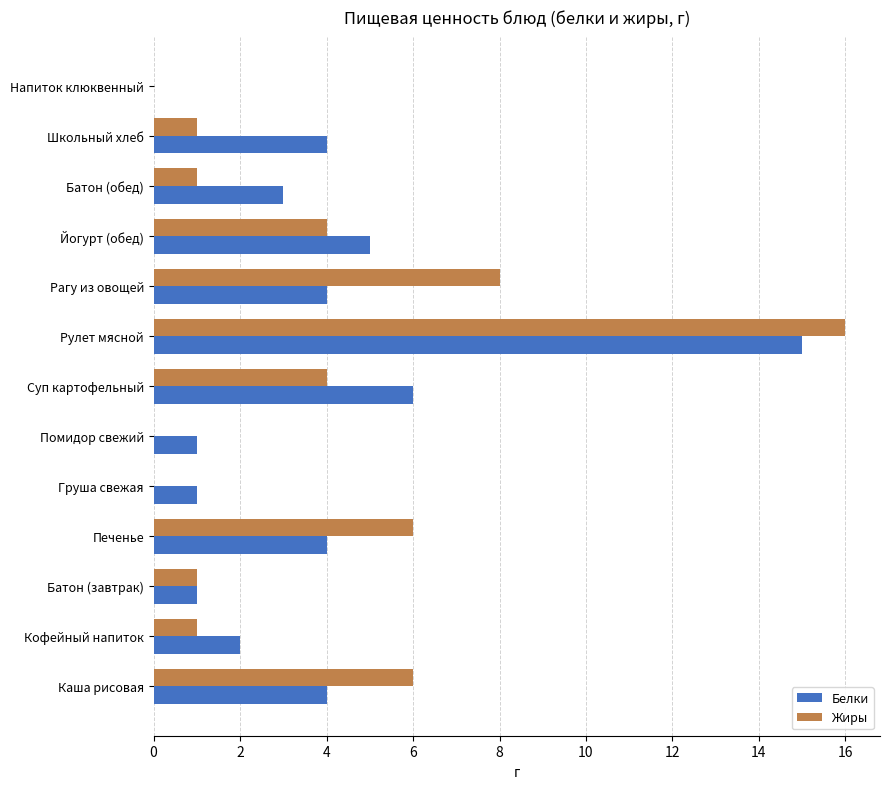

Which series changed the most between Рулет мясной and Рагу из овощей?

Белки